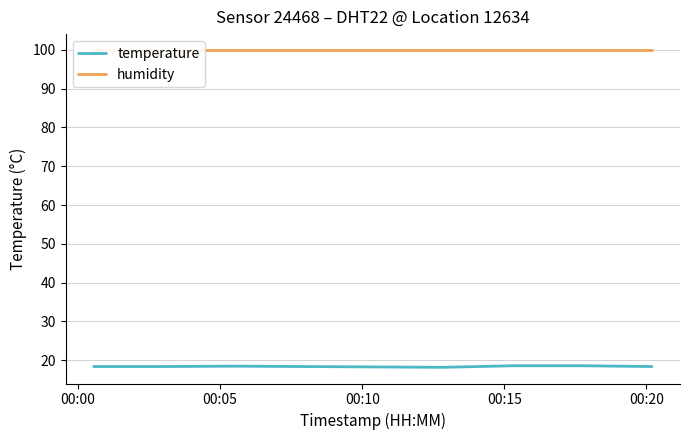

True or false: humidity and temperature cross at least once.

False